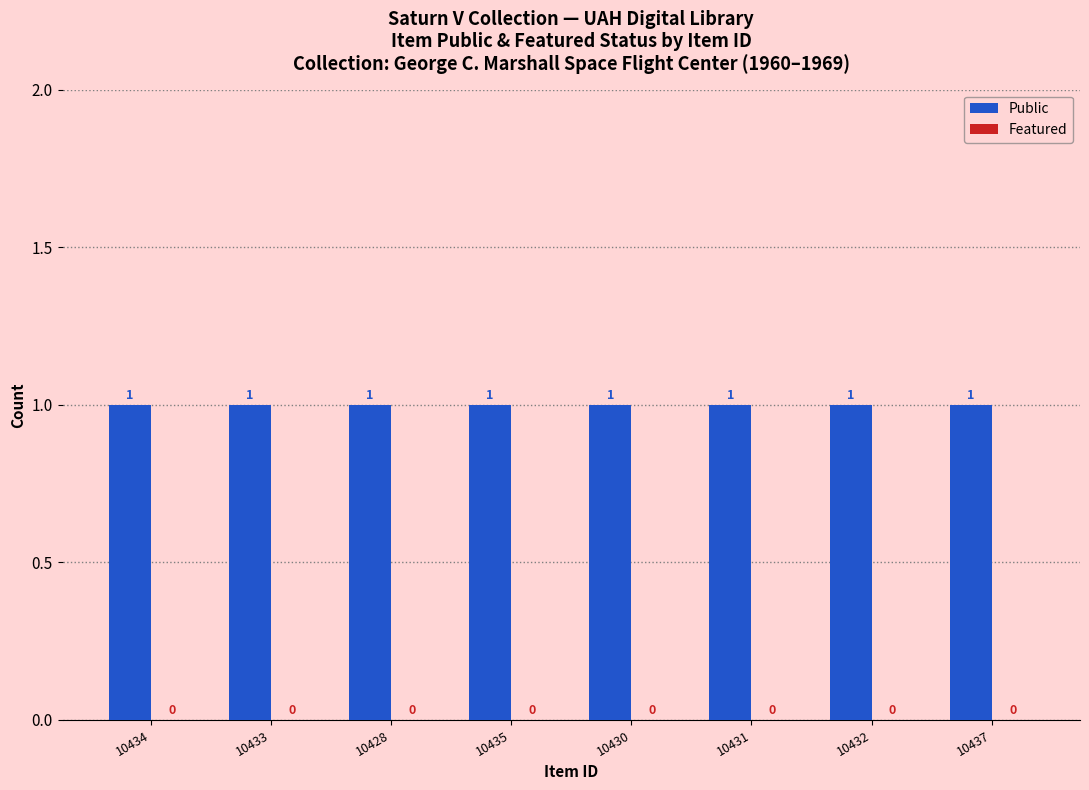

Between 10437 and 10430, which is larger?

10437